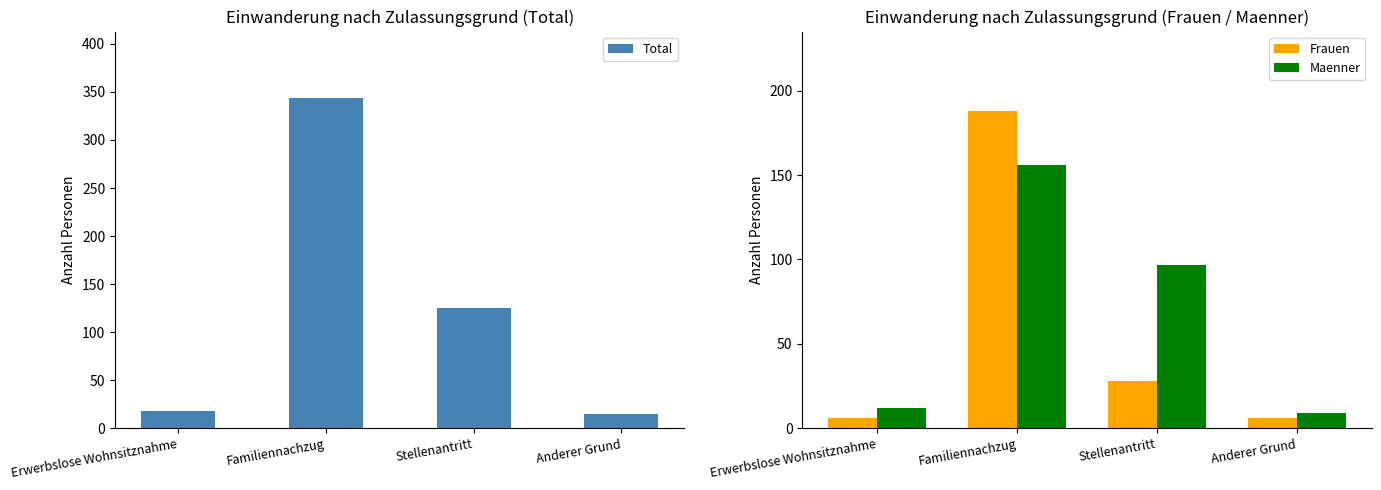

Is the value of Frauen at Stellenantritt greater than the value of Maenner at Stellenantritt?

No